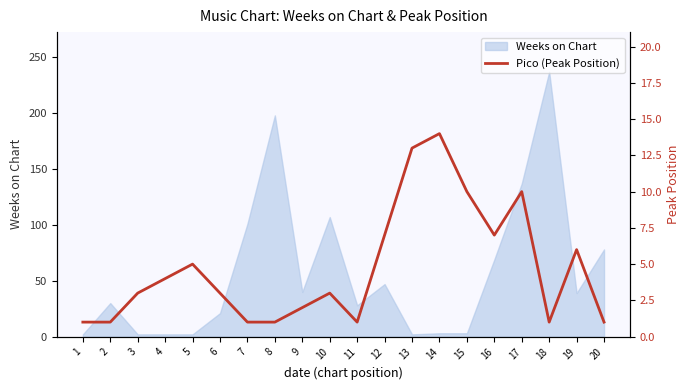

Reading left to right, what are all the values shown in this chart?

1=1	2=1	3=3	4=4	5=5	6=3	7=1	8=1	9=2	10=3	11=1	12=7	13=13	14=14	15=10	16=7	17=10	18=1	19=6	20=1